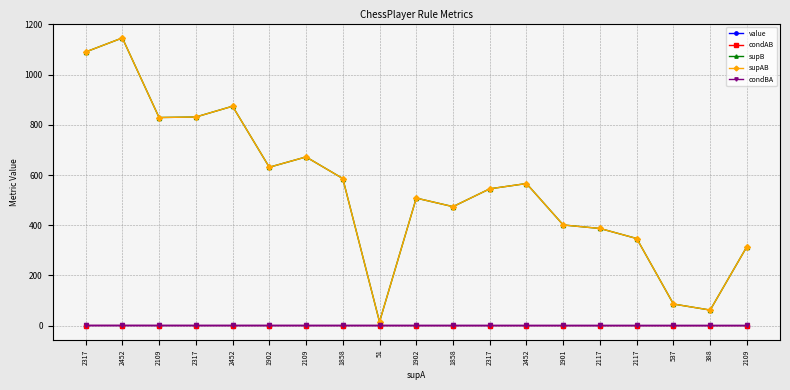

What value does the supAB series have at 2117?

387.0